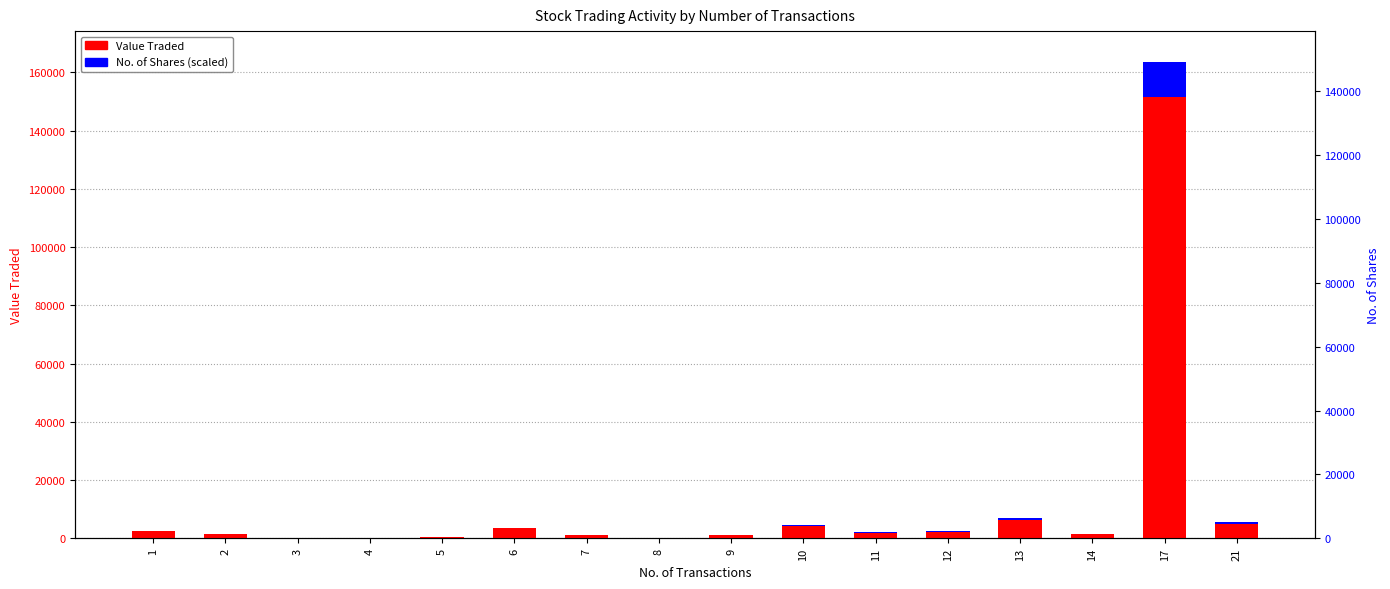

What is the lowest value of the No. of Shares (scaled) series?

10.5